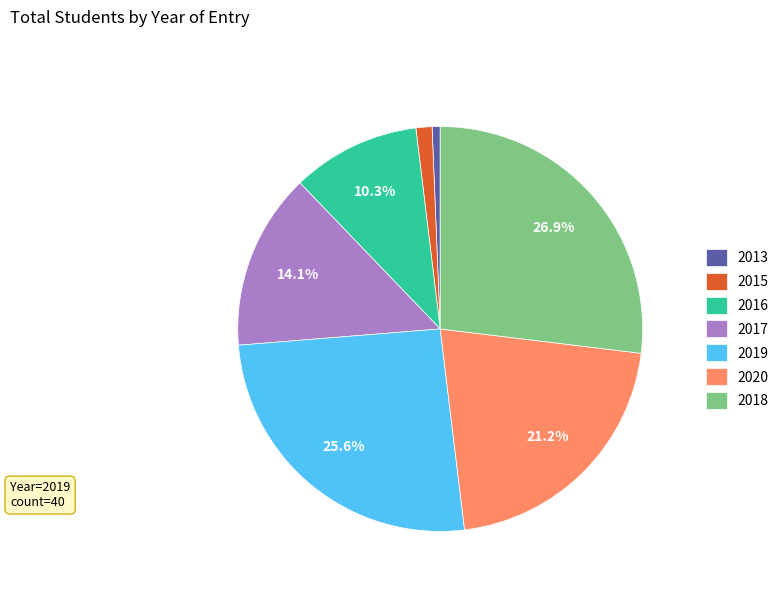

Which category has the smallest portion of the pie?

2013